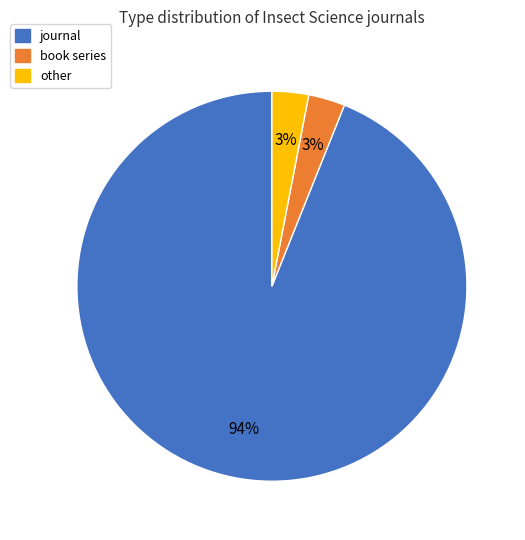

Count the number of slices in the pie.

3